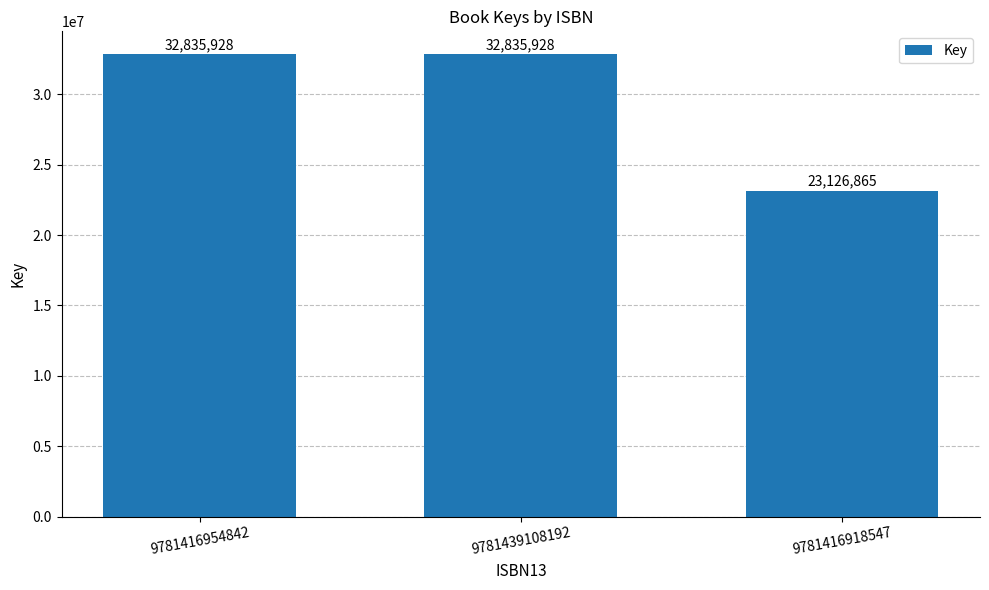

Count the values in the range 23126865 to 32835928.

3